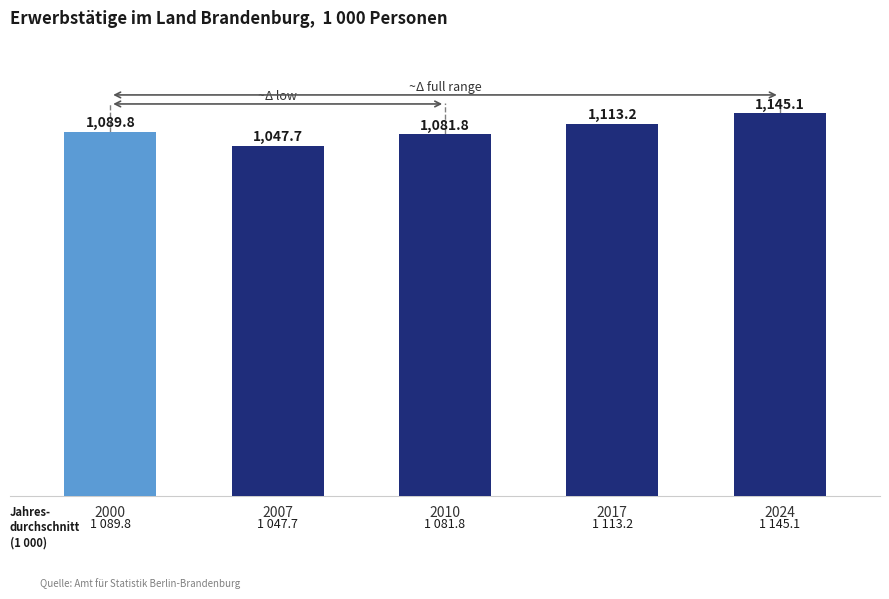

Count the number of data series in this chart.

1